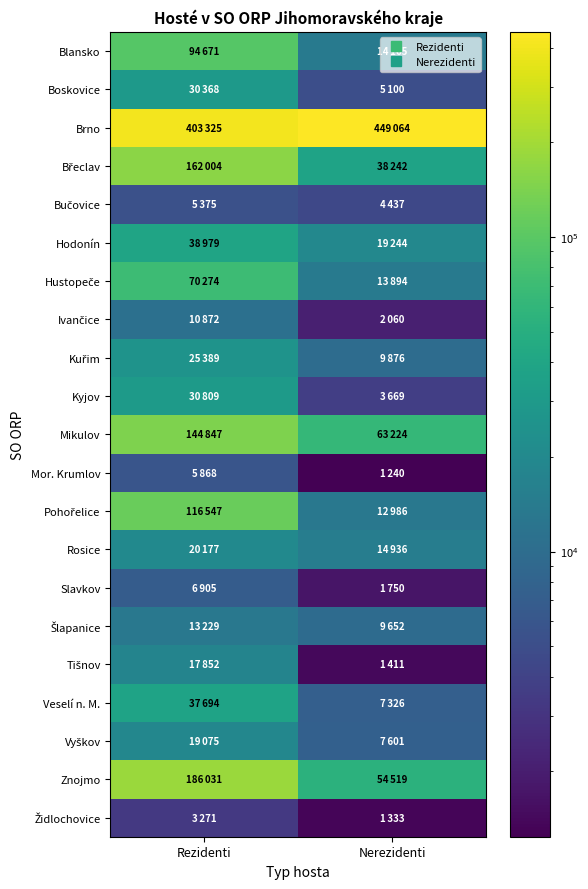

How many series are shown in this chart?

21